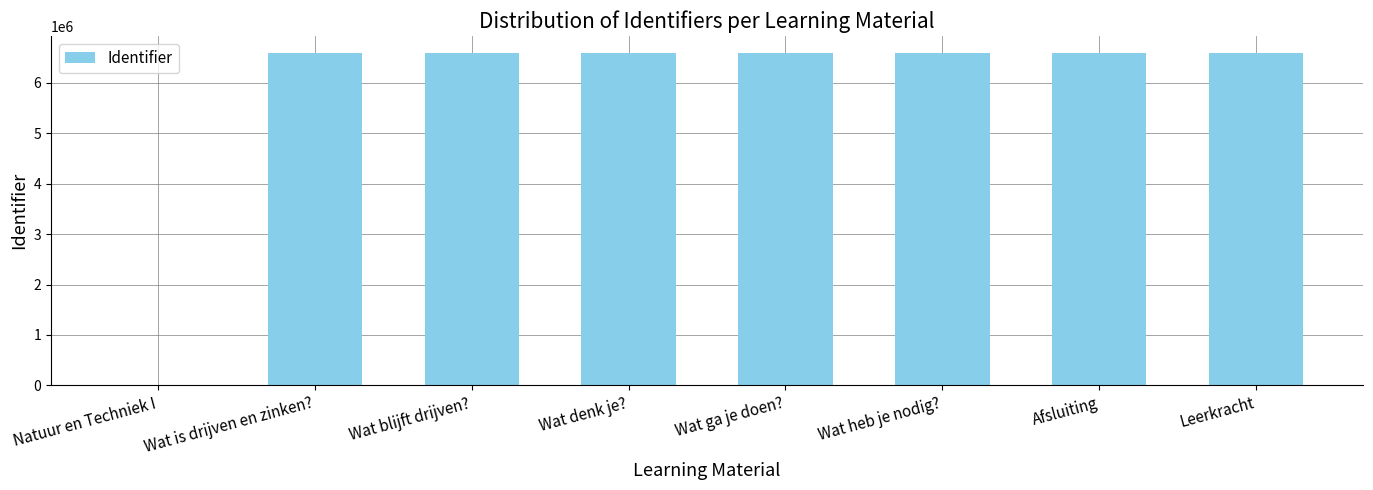

What is the maximum value shown in the chart?

6598701